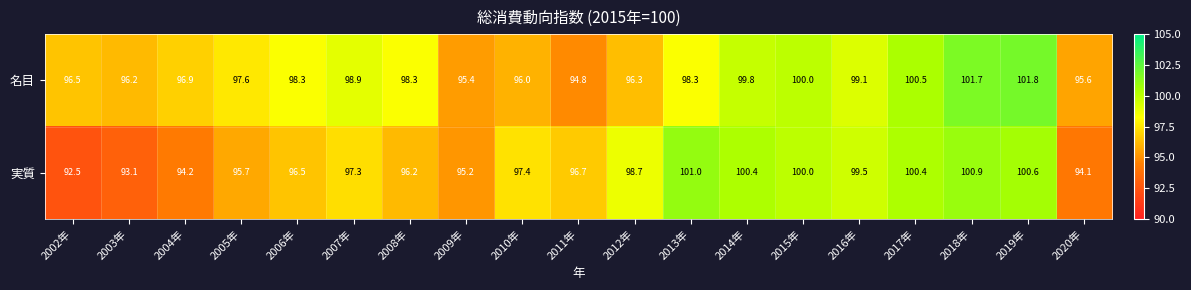

Count the number of categories in the chart.

19